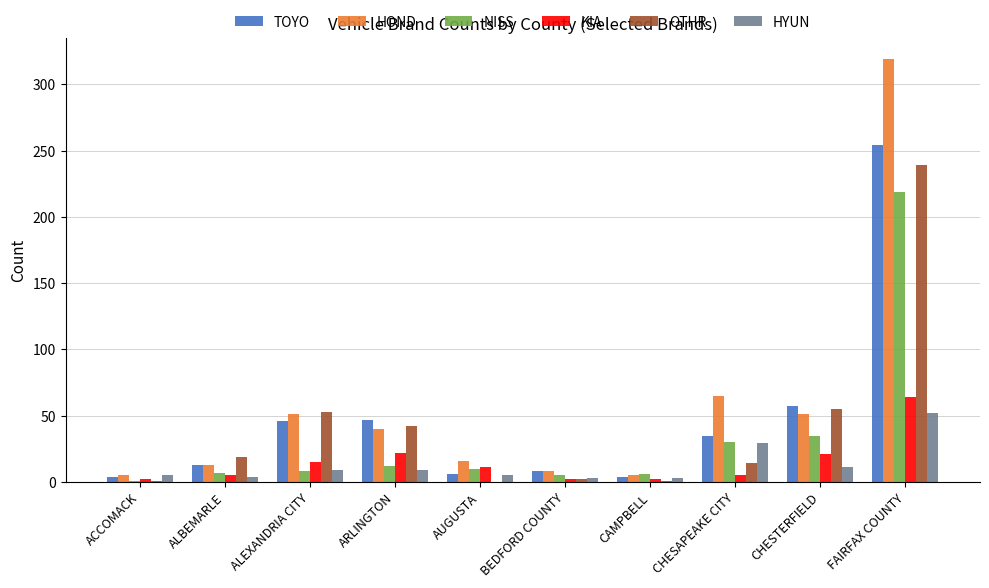

At which category is the sum across all series the highest?

FAIRFAX COUNTY